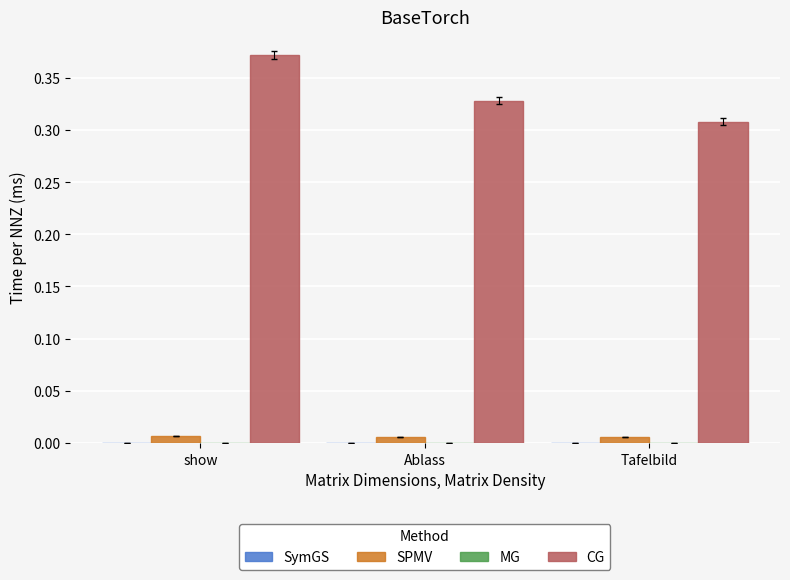

Which series has the largest total across all categories?

CG